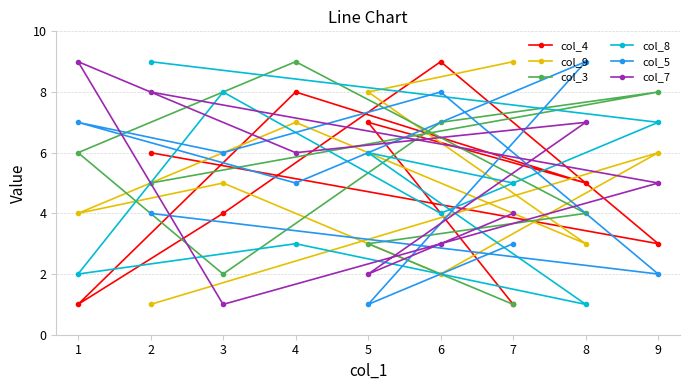

What is the value of the col_4 point at the 9th from the left?

3